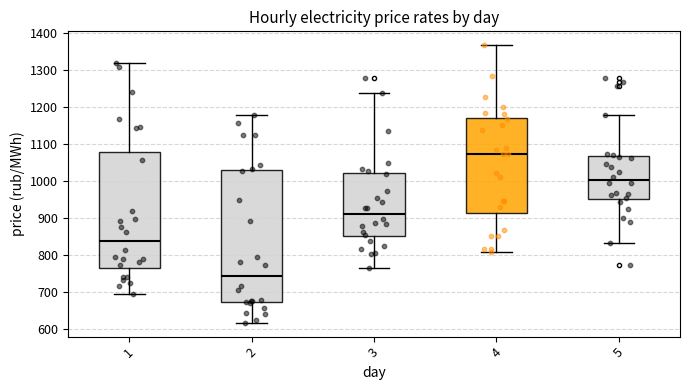

Which box's median line is the lowest?

2